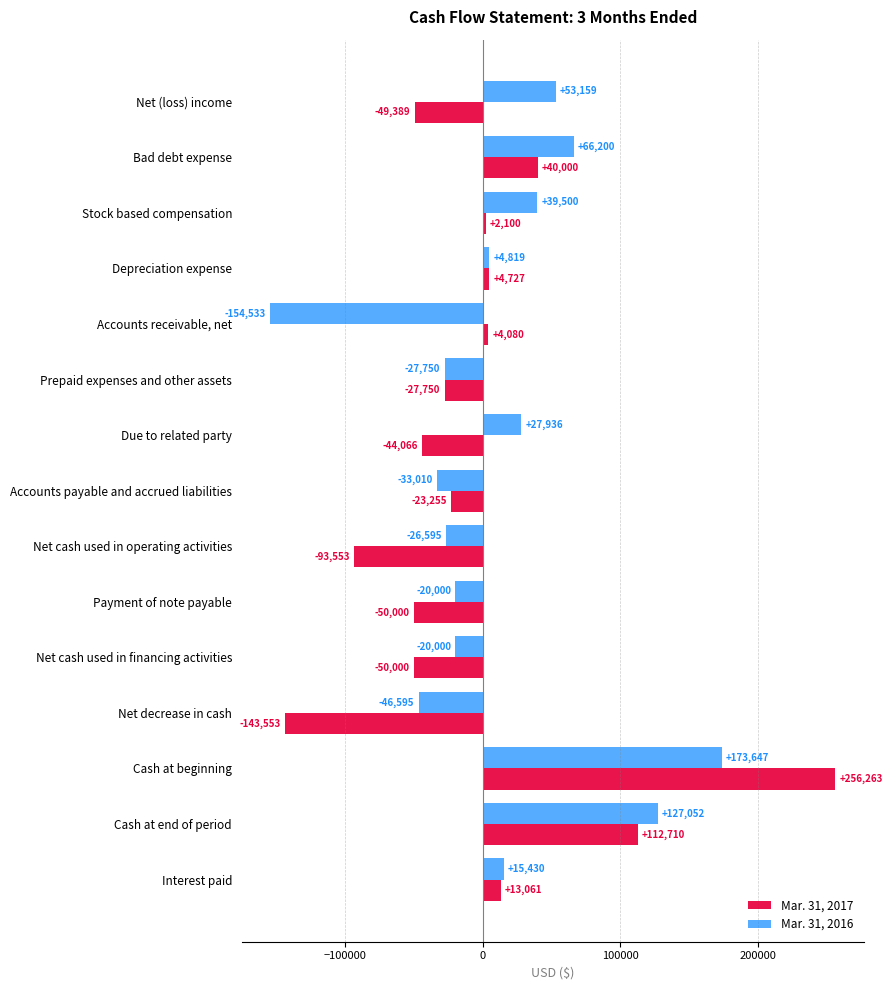

What is the approximate value of Mar. 31, 2017 at Bad debt expense, to the nearest 10?

40000